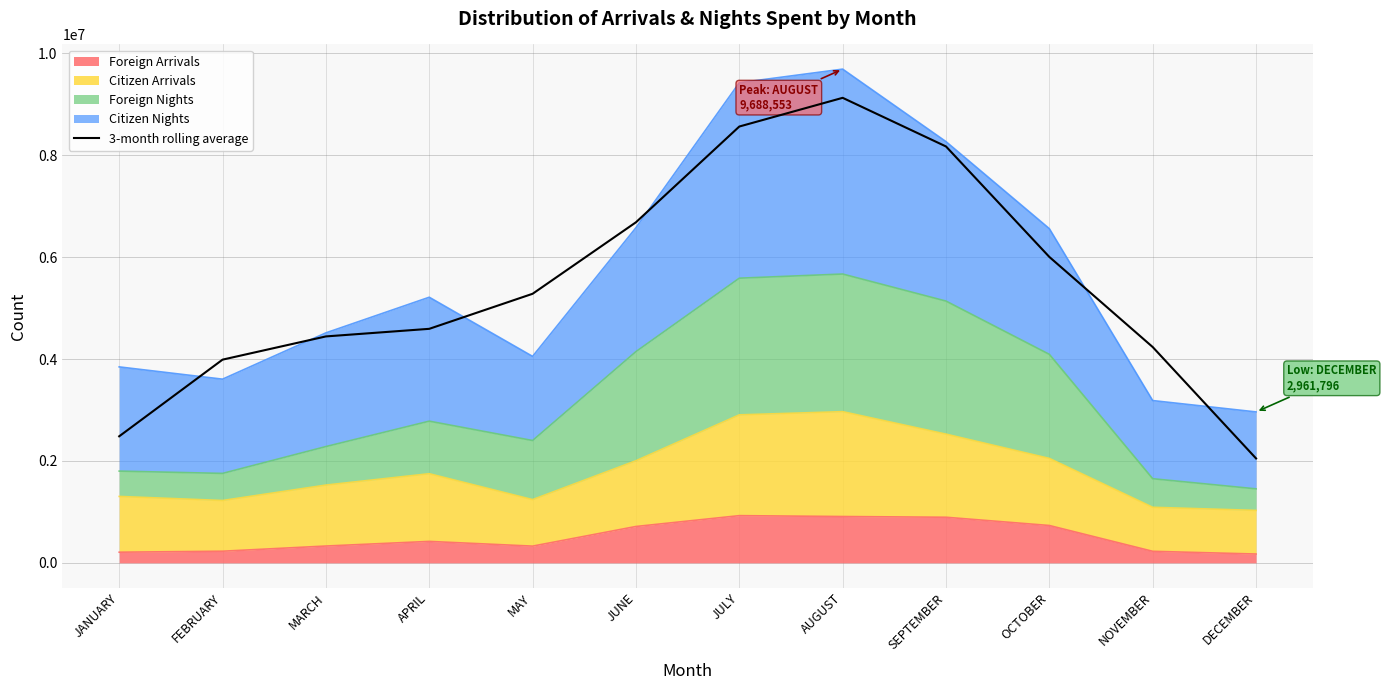

True or false: the data has more than 2 interior local peaks.

False